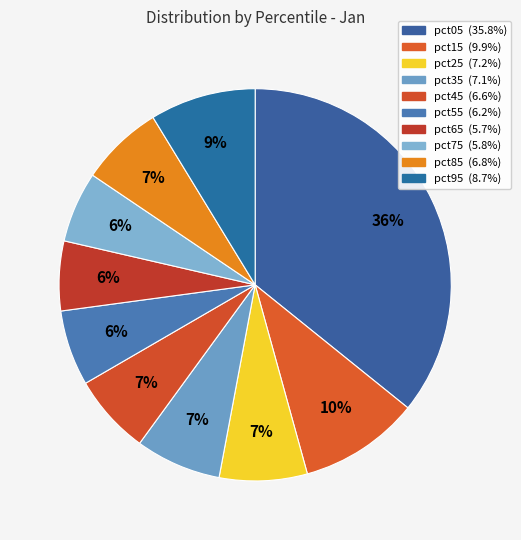

Which slice is the largest?

pct05